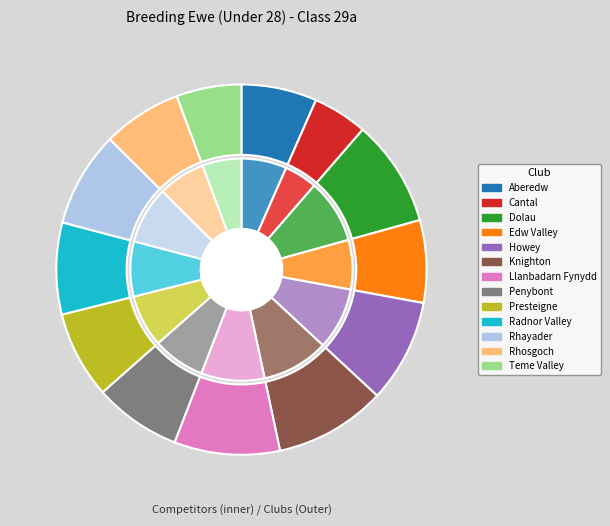

True or false: Jamie Price accounts for 13% of the total.

False